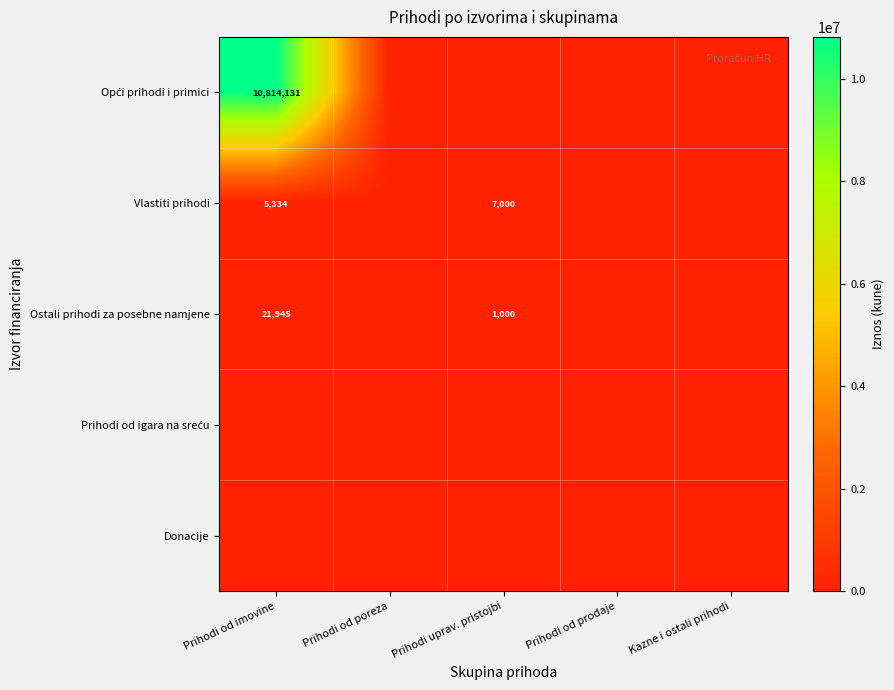

What is the sum of the Ostali prihodi za posebne namjene values at Prihodi uprav. pristojbi and Prihodi od imovine?

22945